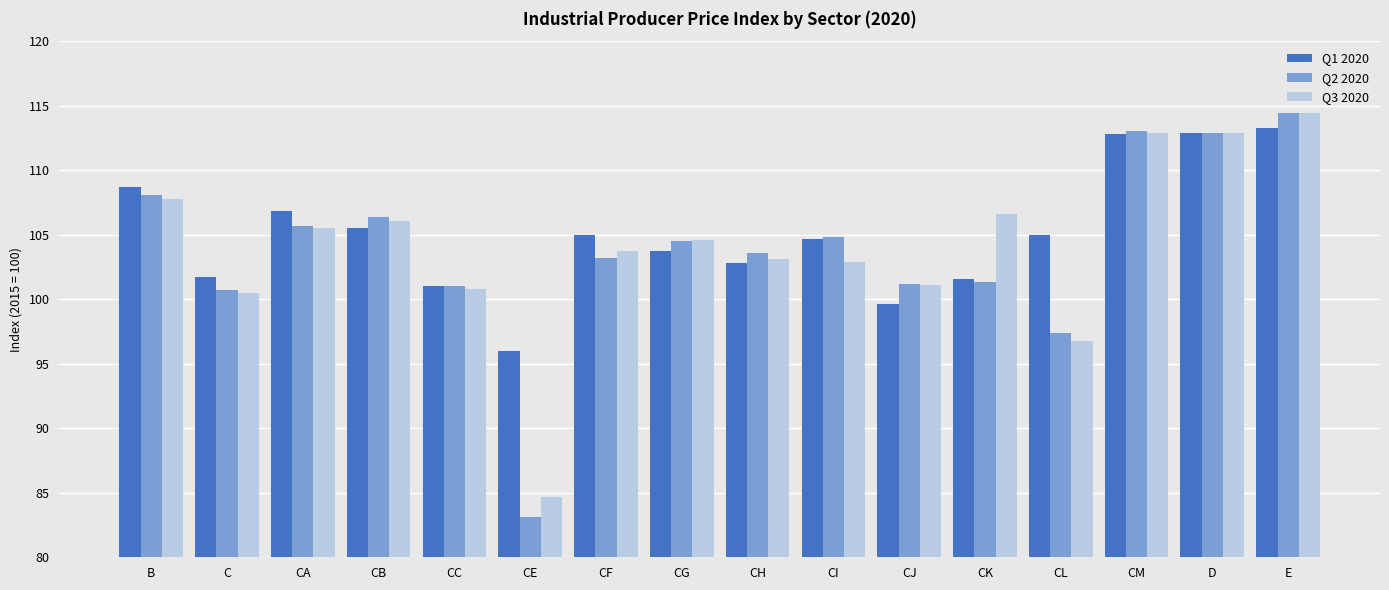

What is the maximum value shown in the chart?

114.4